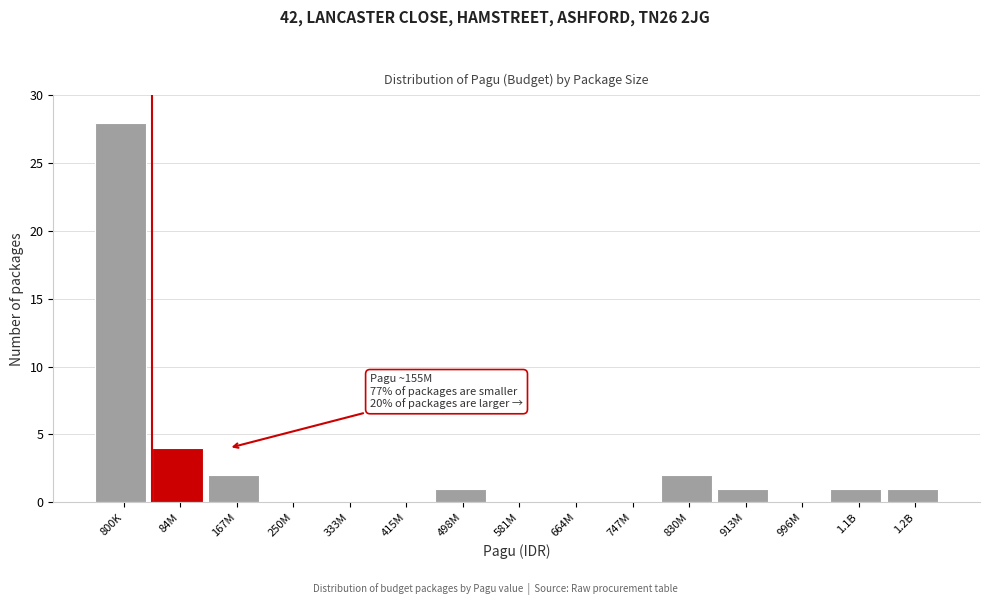

Reading right to left, list all the values displayed in this chart.

1.2B=1	1.1B=1	996M=0	913M=1	830M=2	747M=0	664M=0	581M=0	498M=1	415M=0	333M=0	250M=0	167M=2	84M=4	800K=28